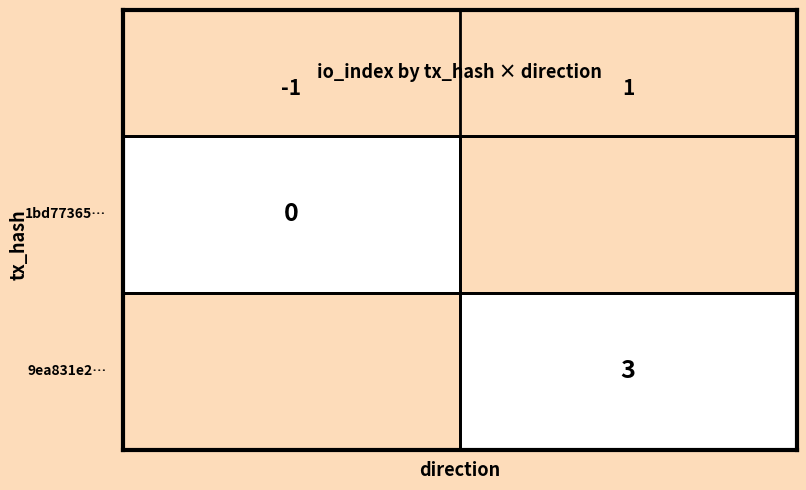

Reading left to right, extract all data points from this chart.

1bd77365ac8ee9f3ba51c55e8d065de5cb2a750: -1	0
9ea831e29f905d40be7a53c56164e767cd9948a: 1	3